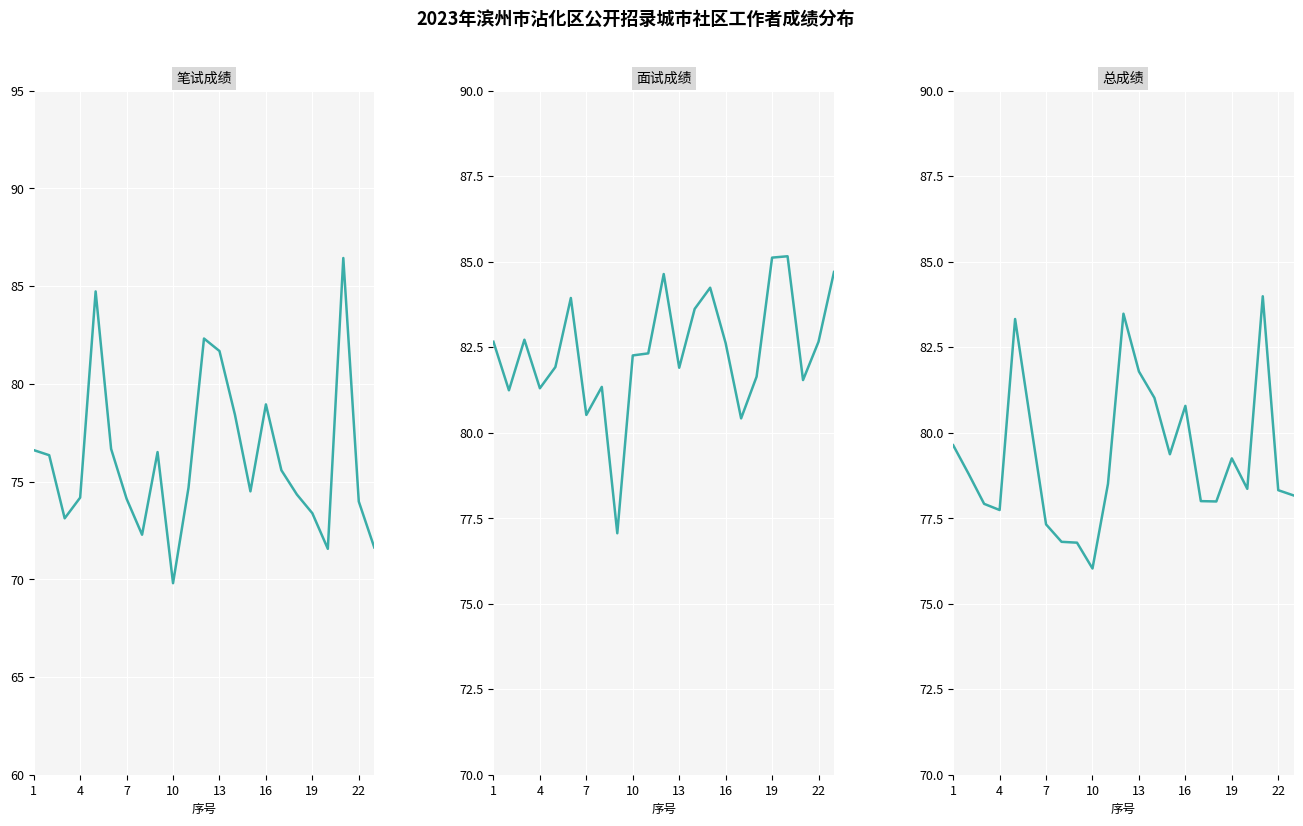

At which label does 面试成绩 reach its peak?

19